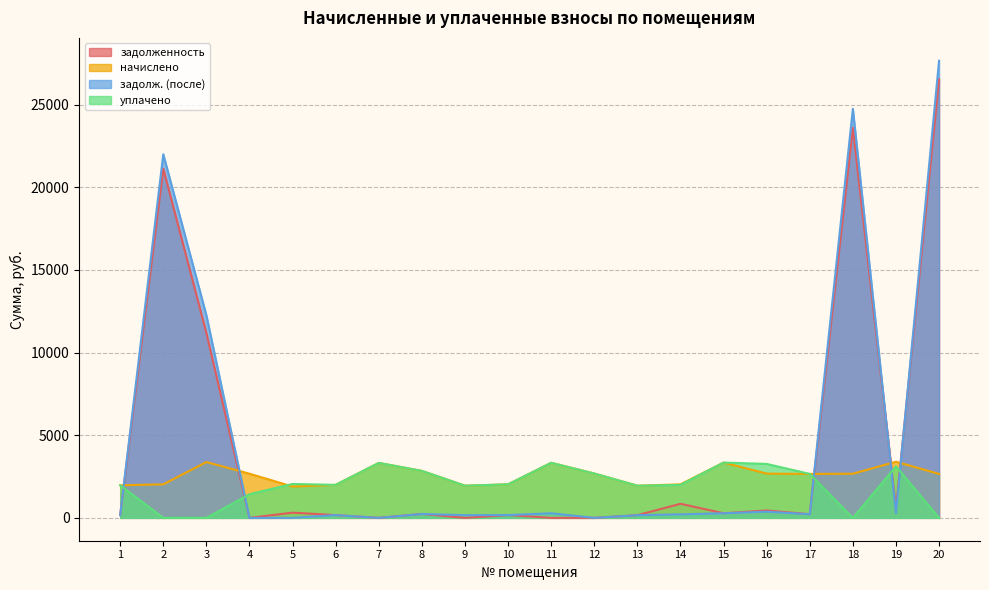

List the series in order of their peak value, lowest first.

уплачено, начислено, задолженность, задолж. (после)